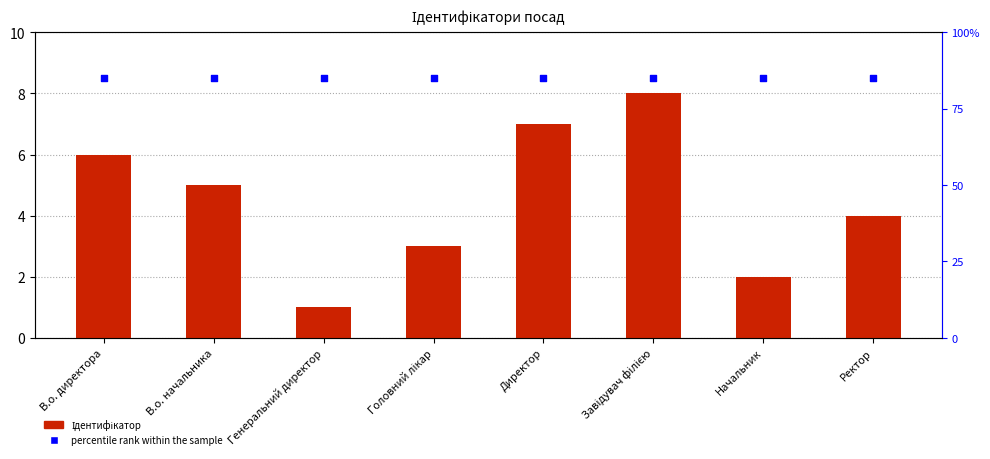

At which category is the sum across all series the highest?

Завідувач філією